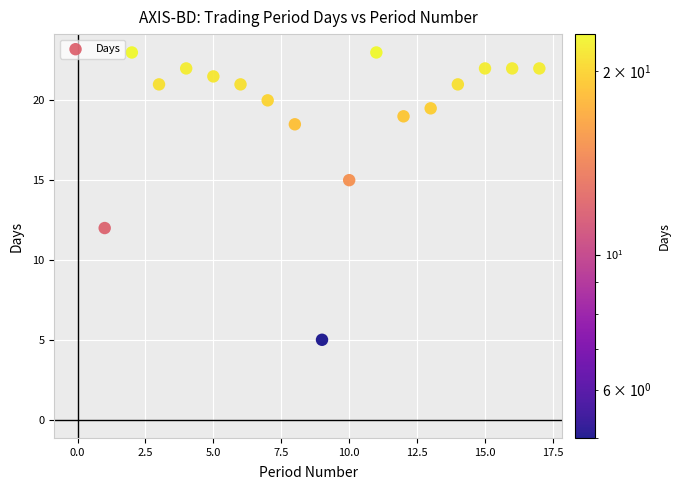

What is the range of X values (max minus min)?

16.0